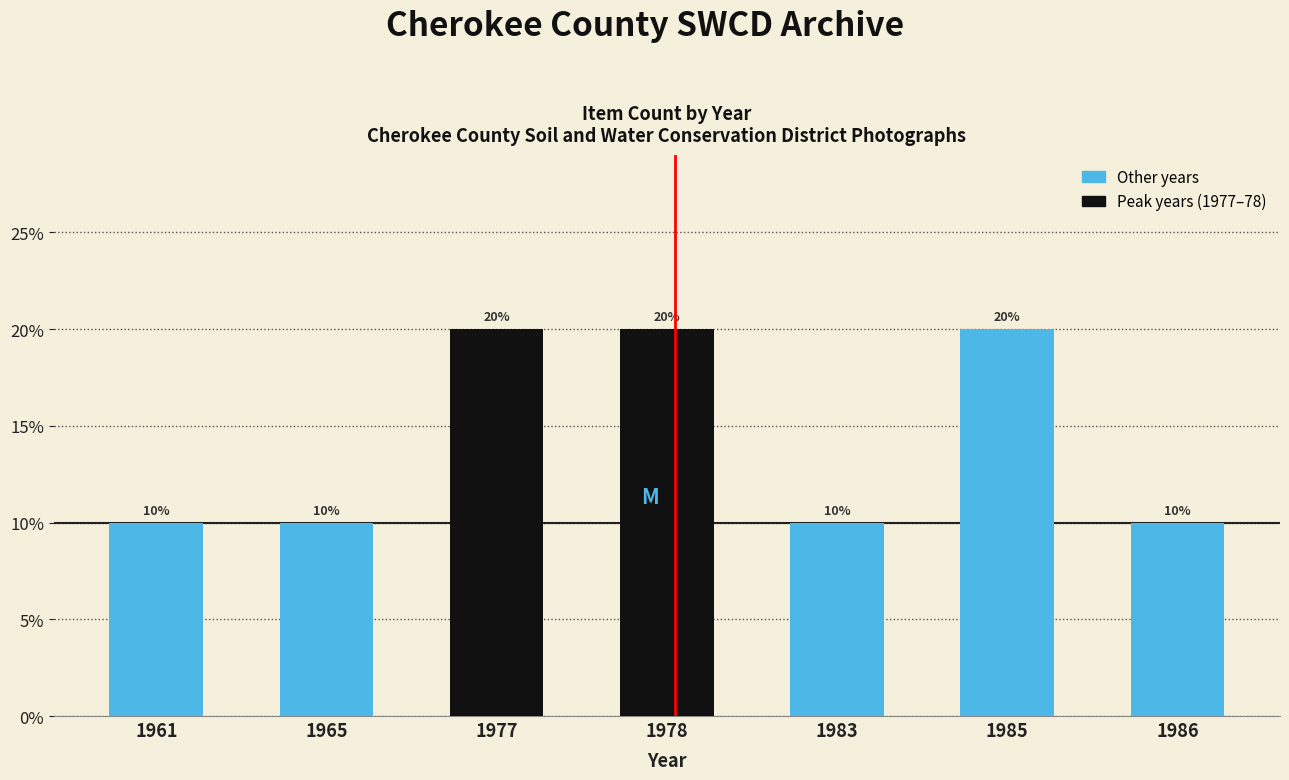

Reading right to left, transcribe all the data shown in this chart.

10	20	10	20	20	10	10